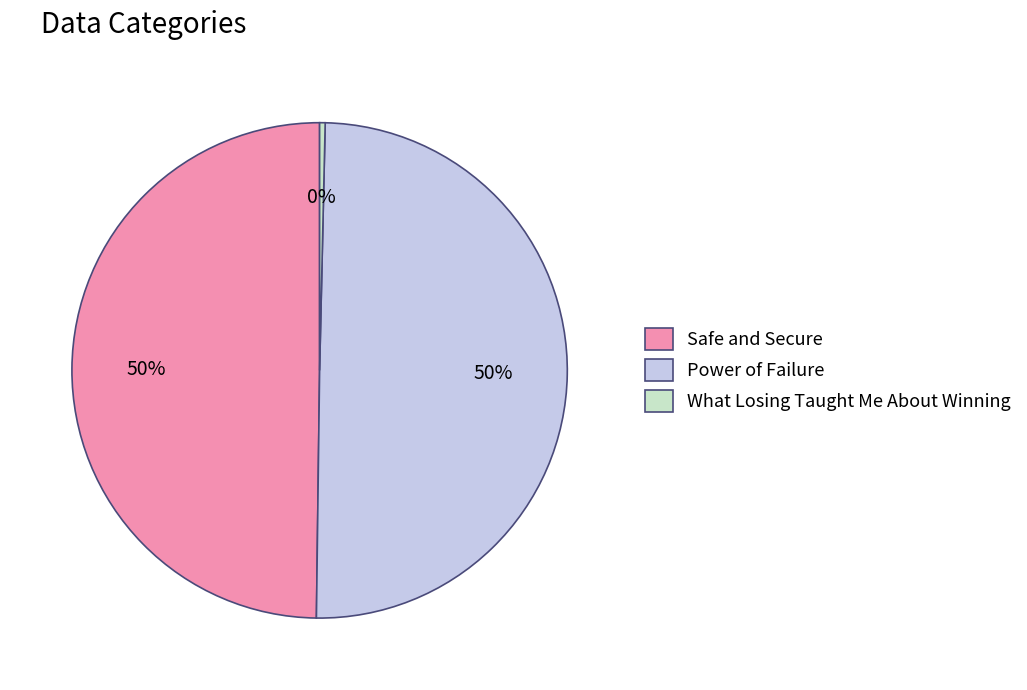

Which has a higher value, What Losing Taught Me About Winning or Safe and Secure?

Safe and Secure